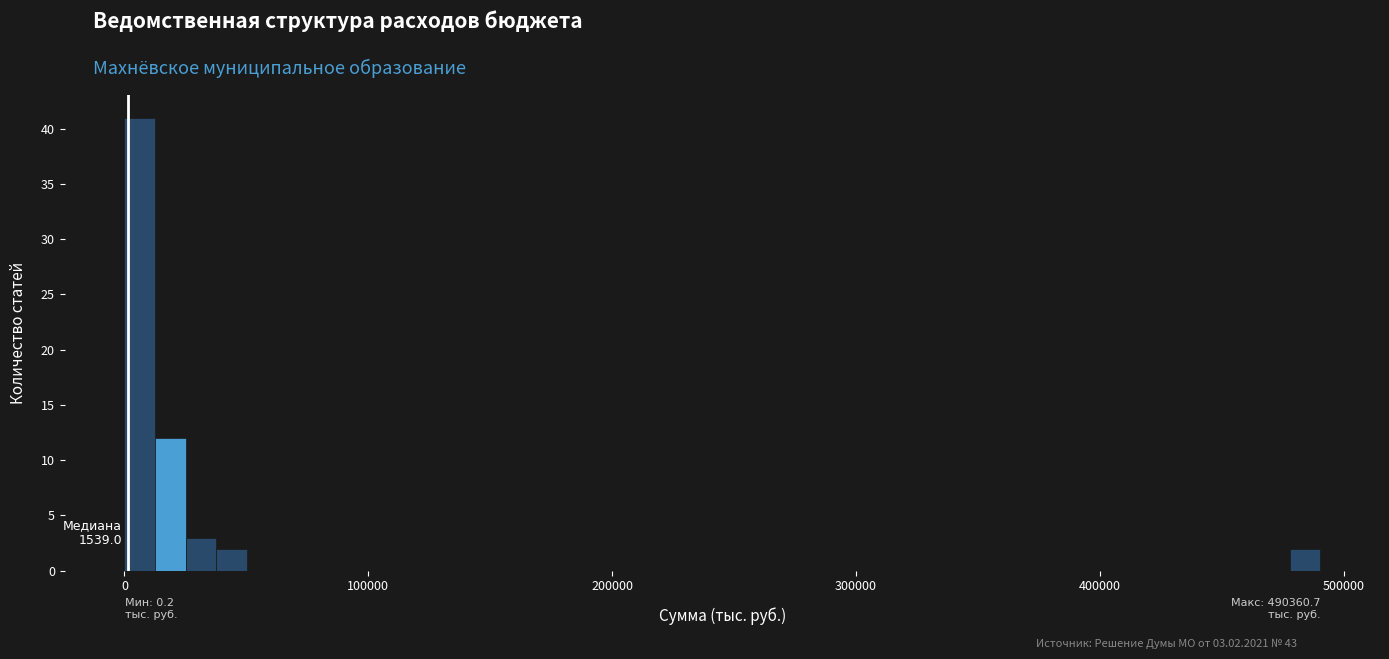

Around what value on the x-axis is the tallest bar? Give the approximate position of its centre, as read against the axis.

10000